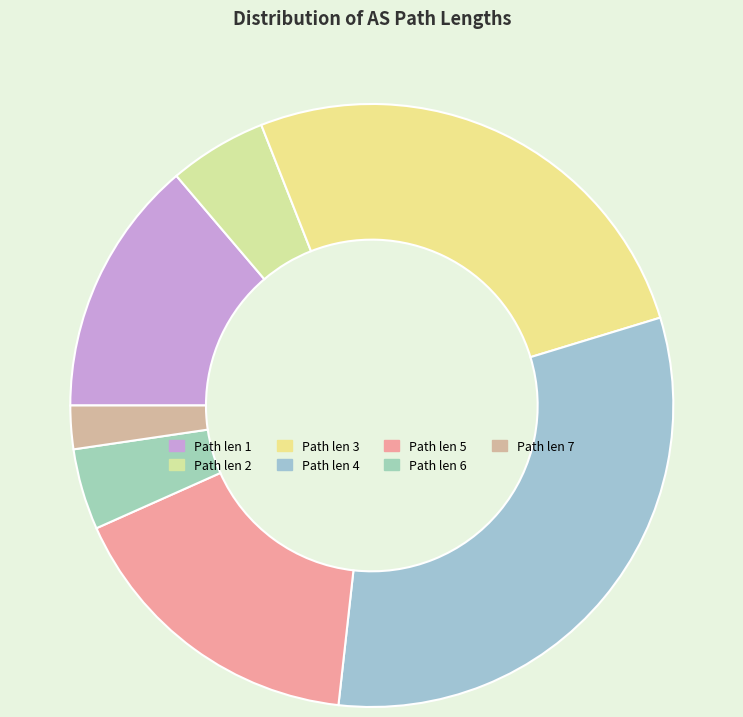

Is there a majority slice in this chart?

No